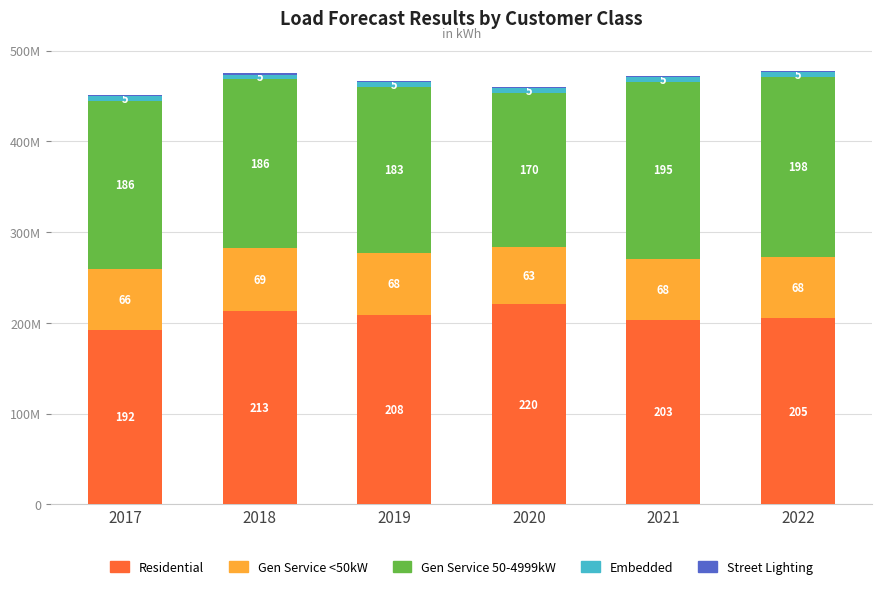

True or false: Gen Service 50-4999kW has a value of 194866461 at 2021.

True